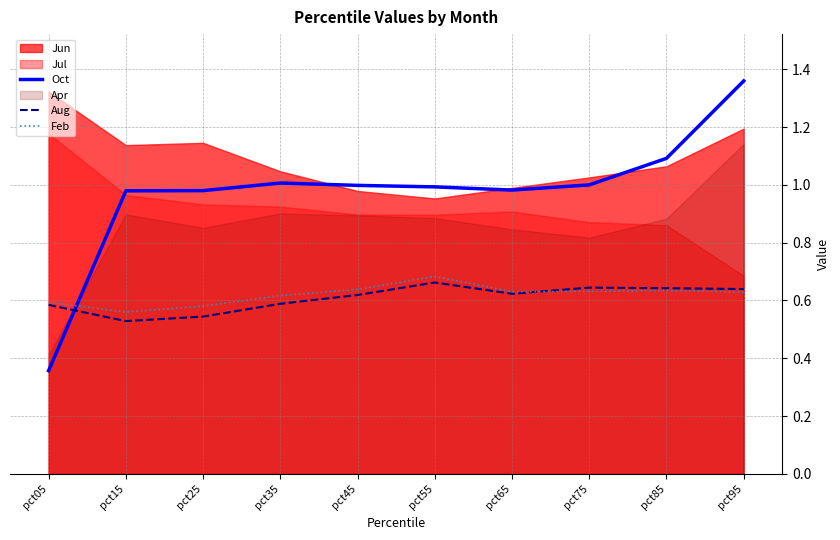

True or false: Oct has a value of 0.6 at pct05.

False